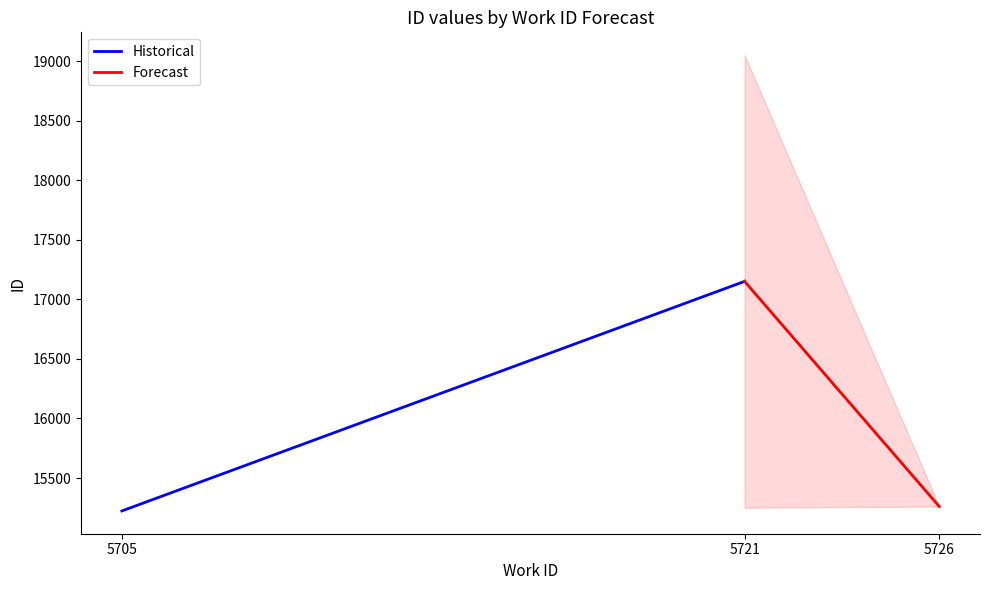

Which series has the largest total across all categories?

Forecast